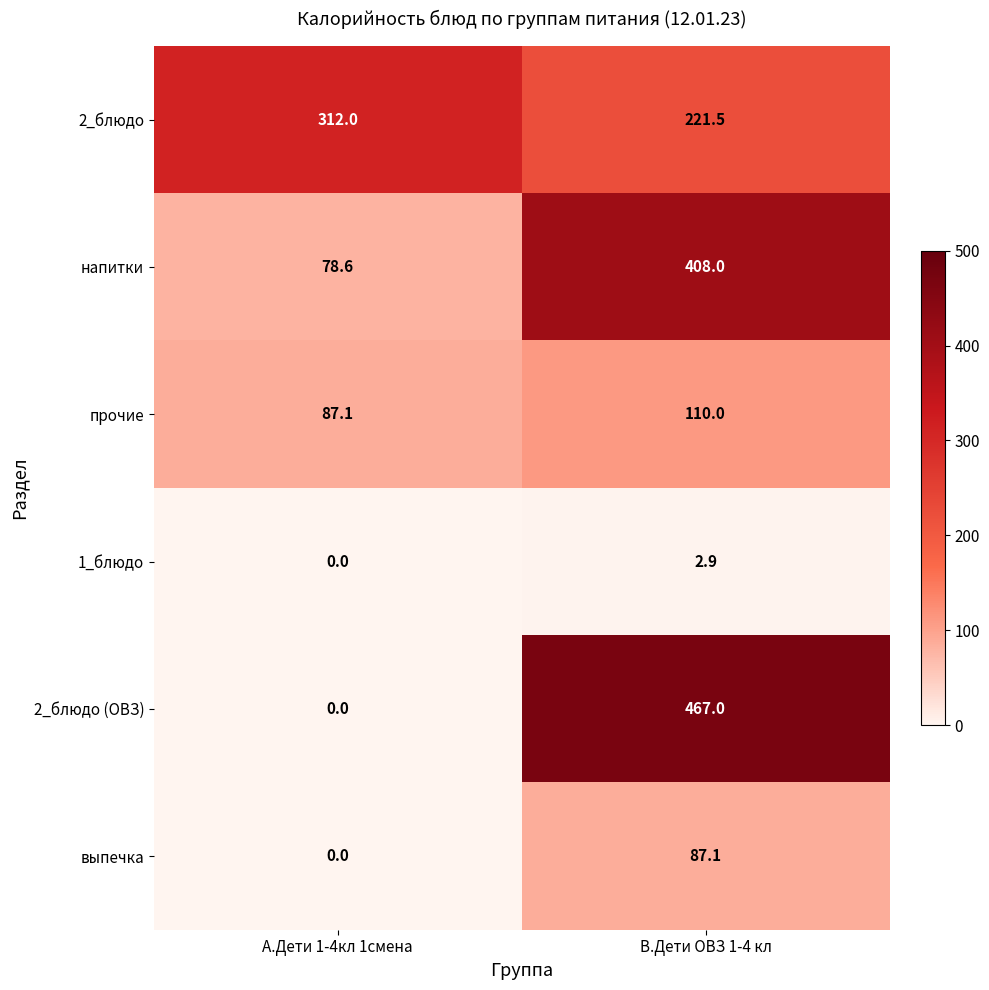

What is the sum of all 1_блюдо values?

2.9